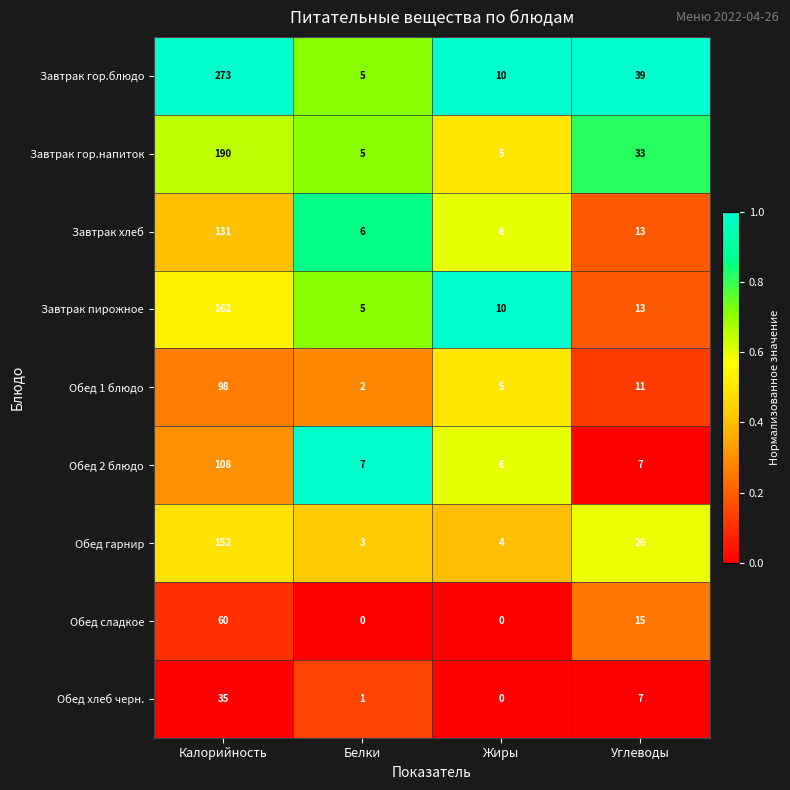

At which label does Обед гарнир first exceed 26?

Калорийность